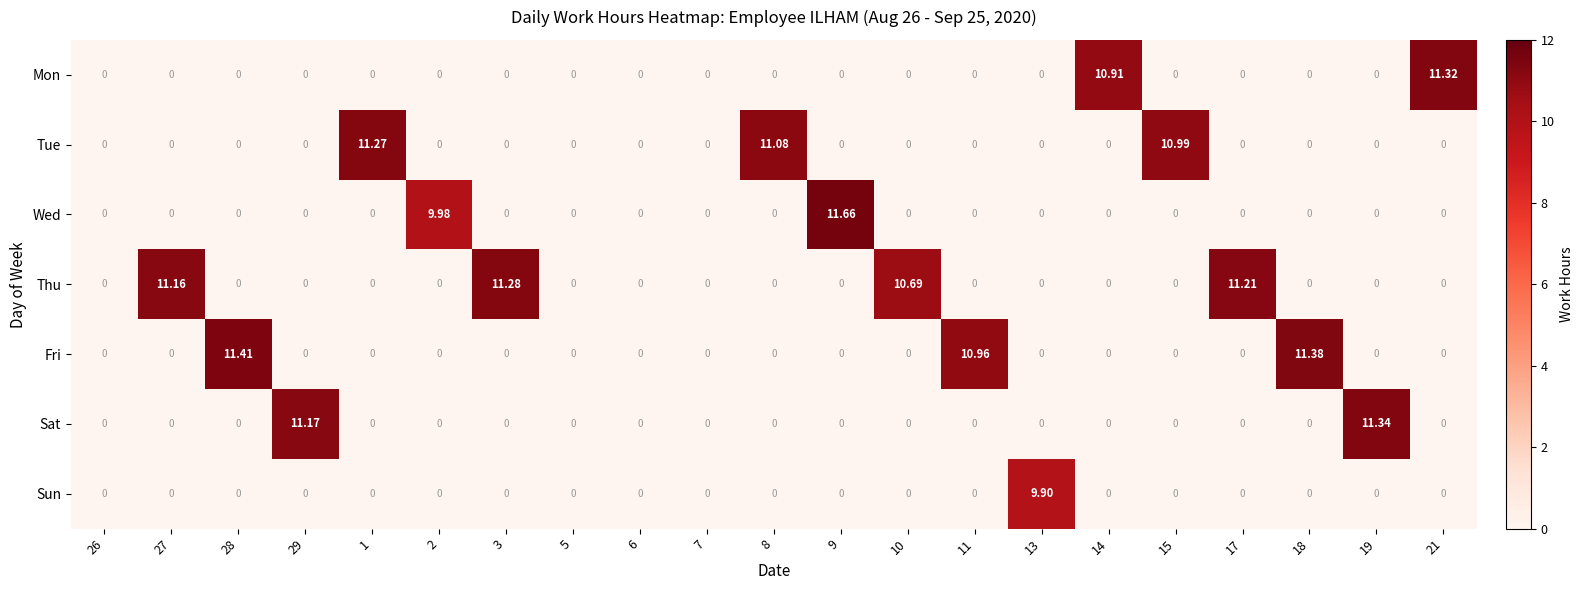

Between 17 and 18, which series saw the biggest shift?

Fri